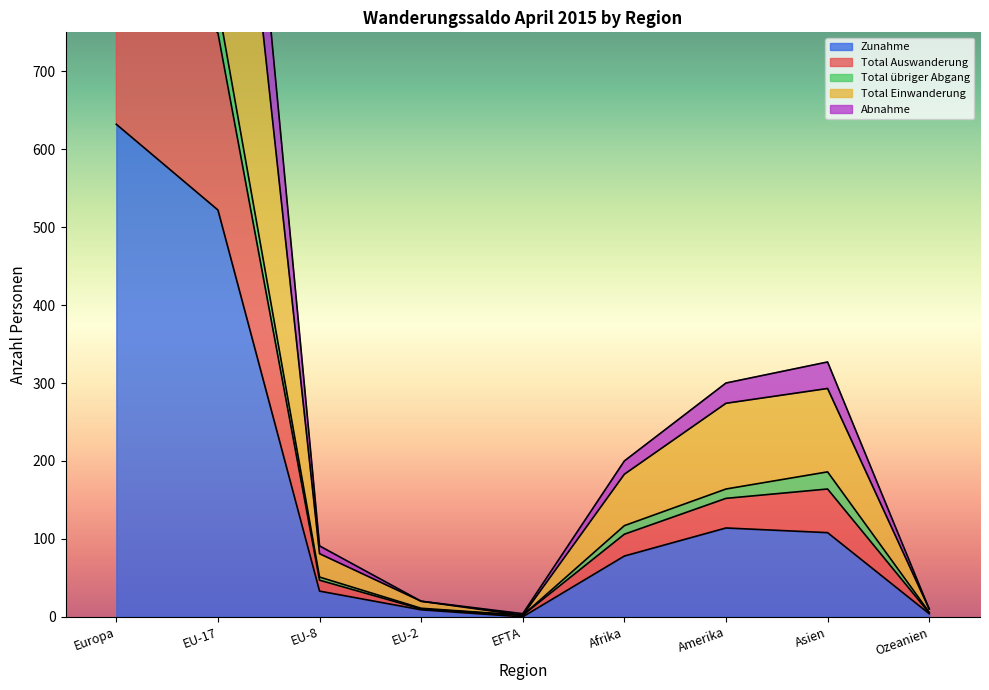

True or false: Abnahme has more than 0 interior local peaks.

True